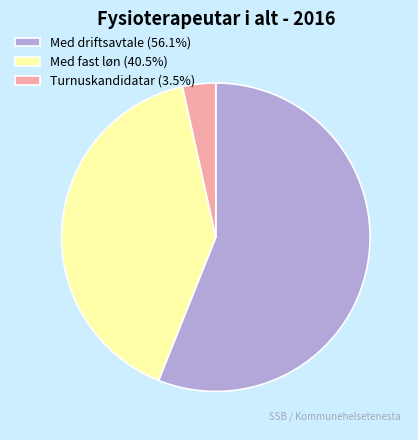

Is the sum of Med driftsavtale (56.1%) and Turnuskandidatar (3.5%) greater than half?

Yes